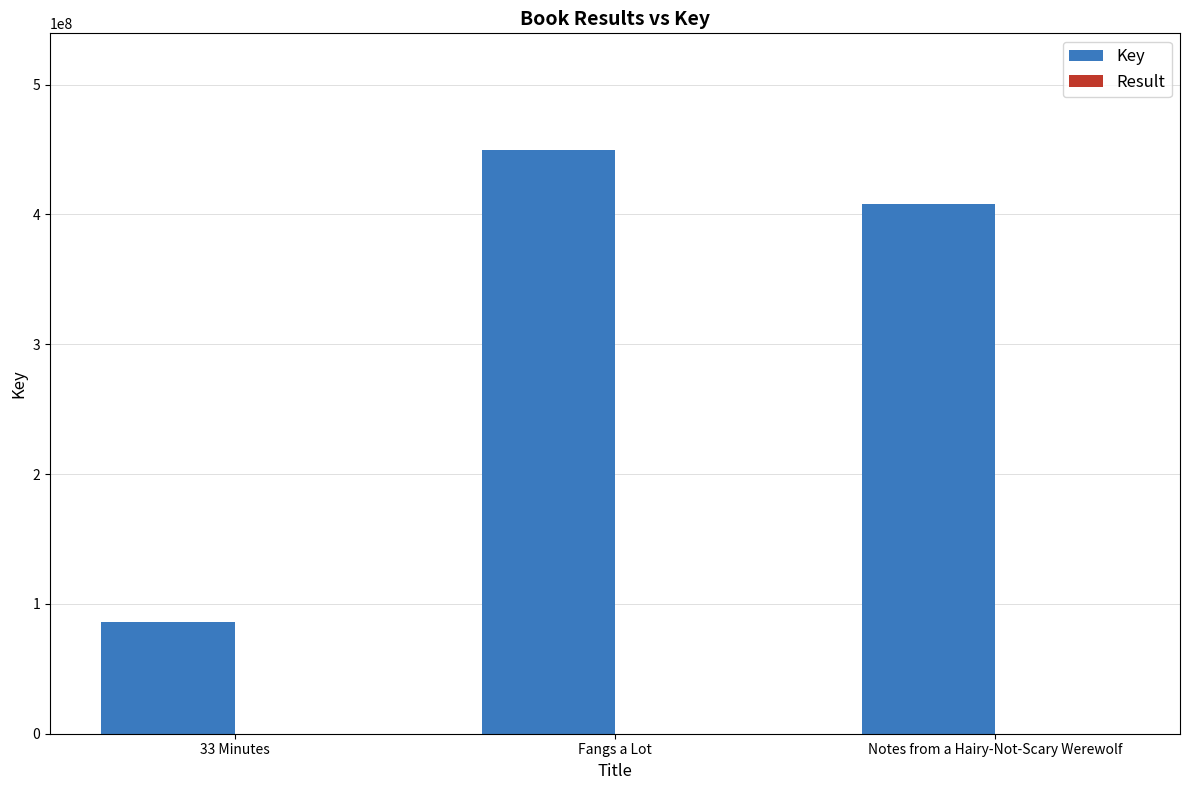

Which category has the highest value in the Key series?

Fangs a Lot